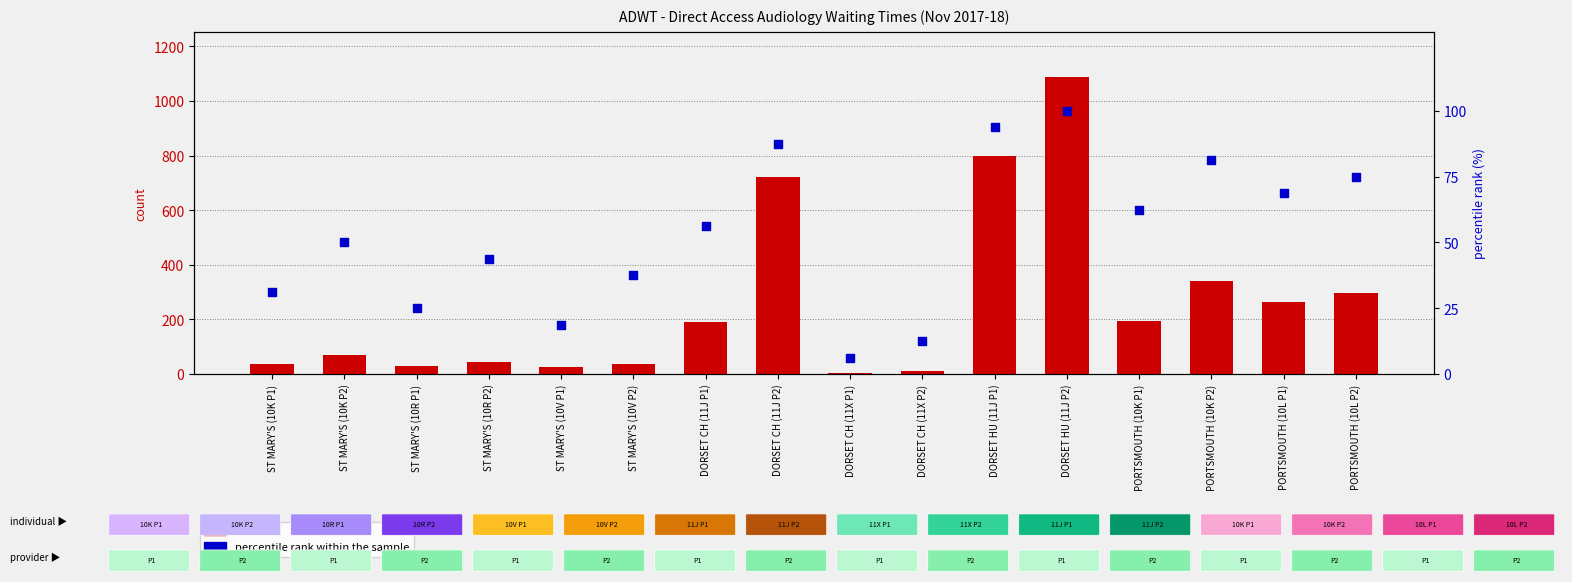

Which series has the largest Y range (max minus min)?

count